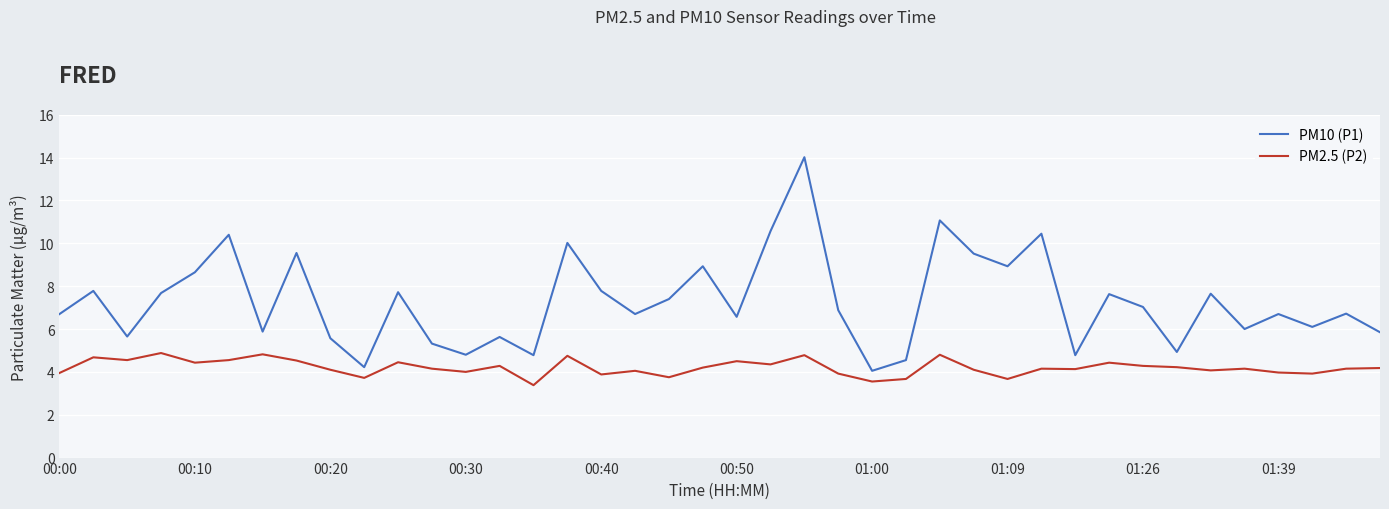

True or false: PM10 (P1) and PM2.5 (P2) cross at least once.

False